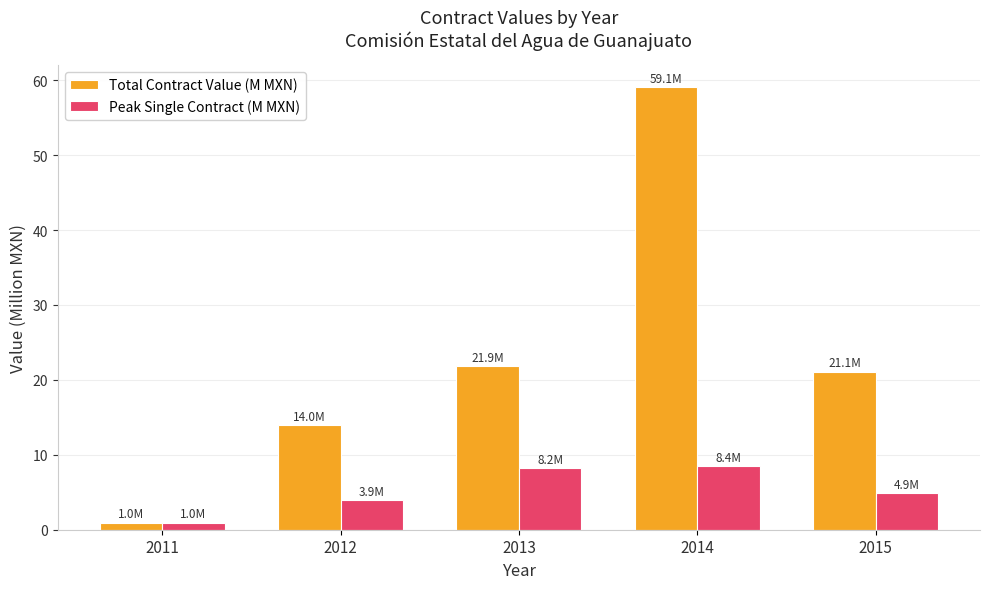

What is the approximate value of Peak Single Contract (M MXN) at 2012?

3.9